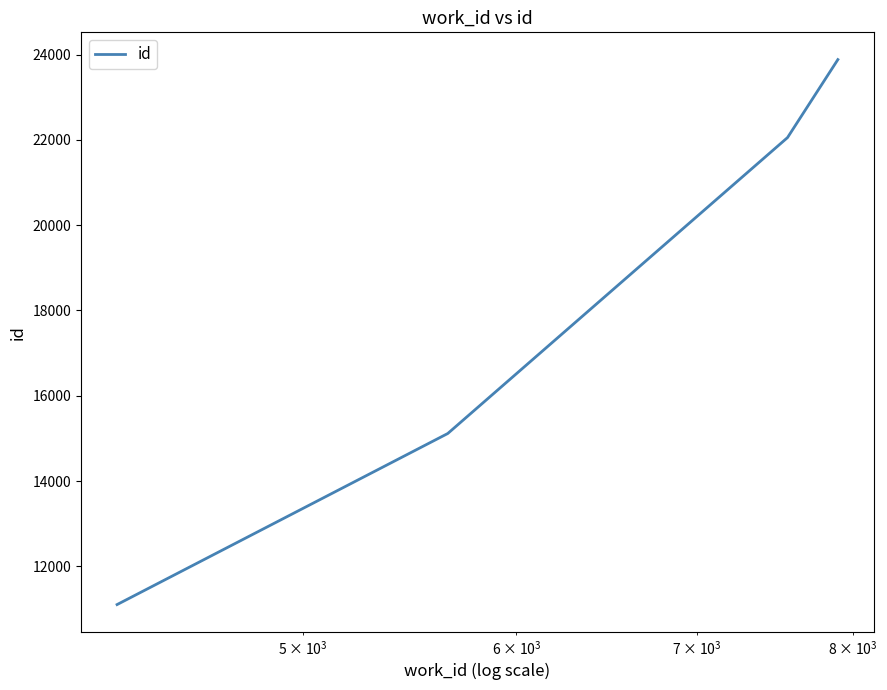

What is the difference between the second highest and minimum values?

10949